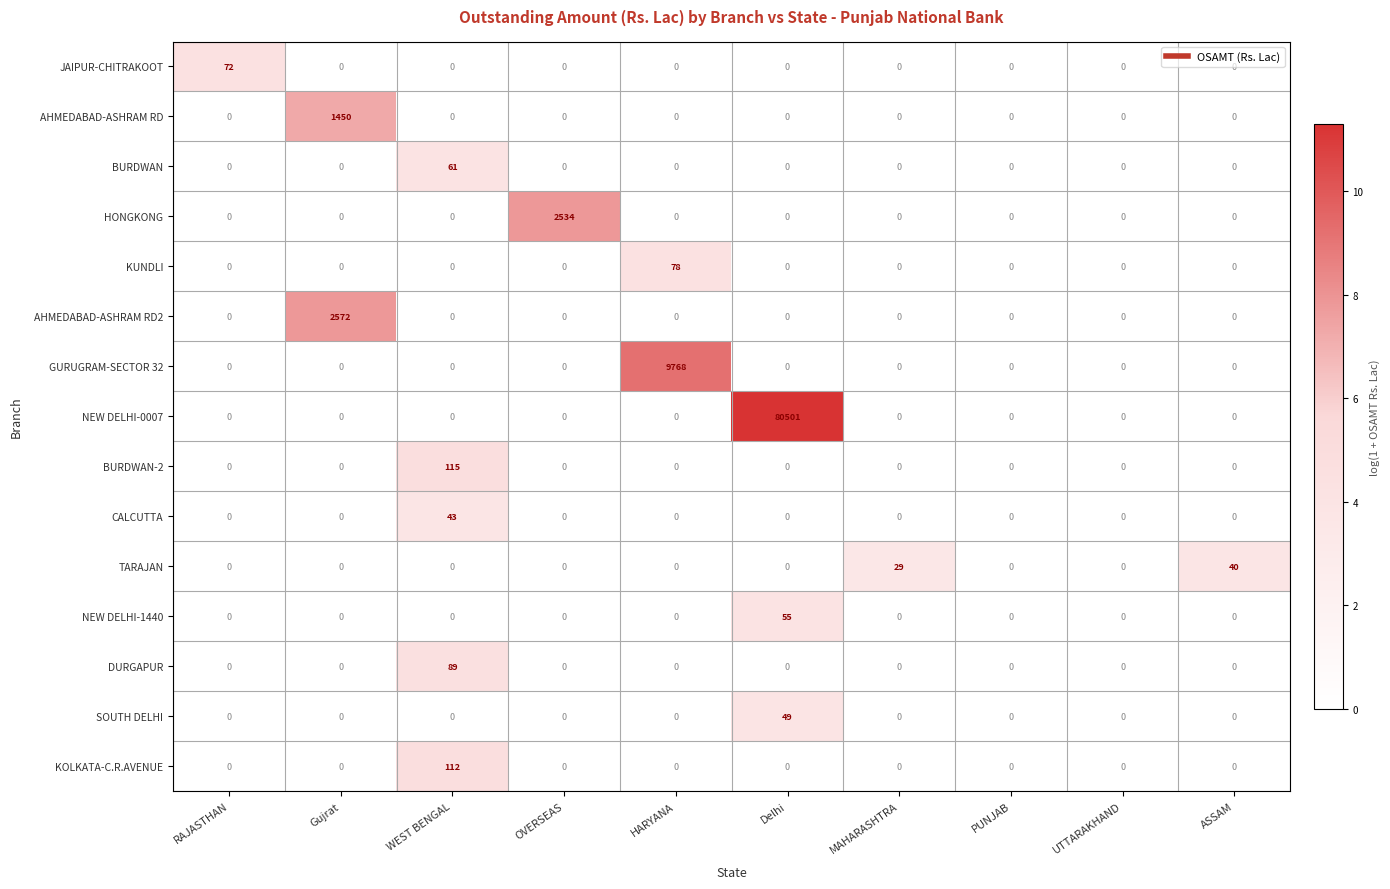

Which series has the widest spread of values?

NEW DELHI-0007